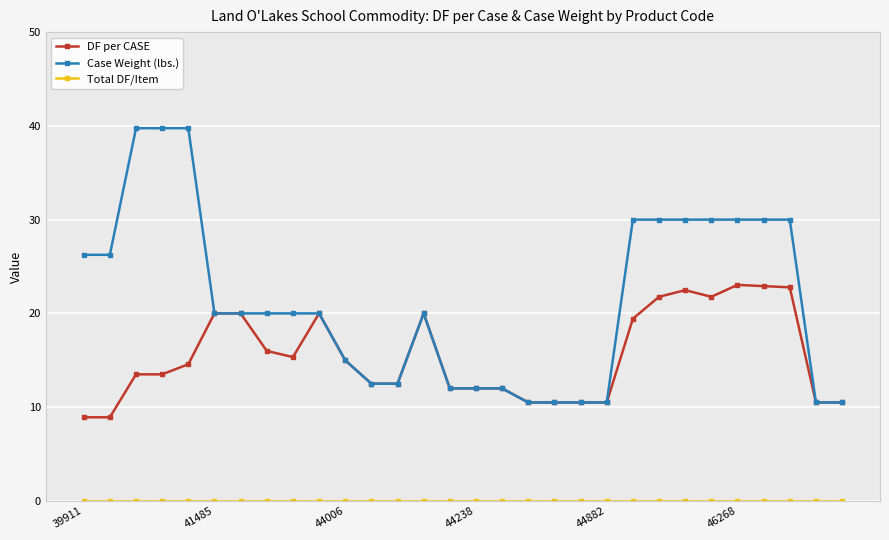

True or false: Case Weight (lbs.) has more than 0 points higher than both neighbors.

True